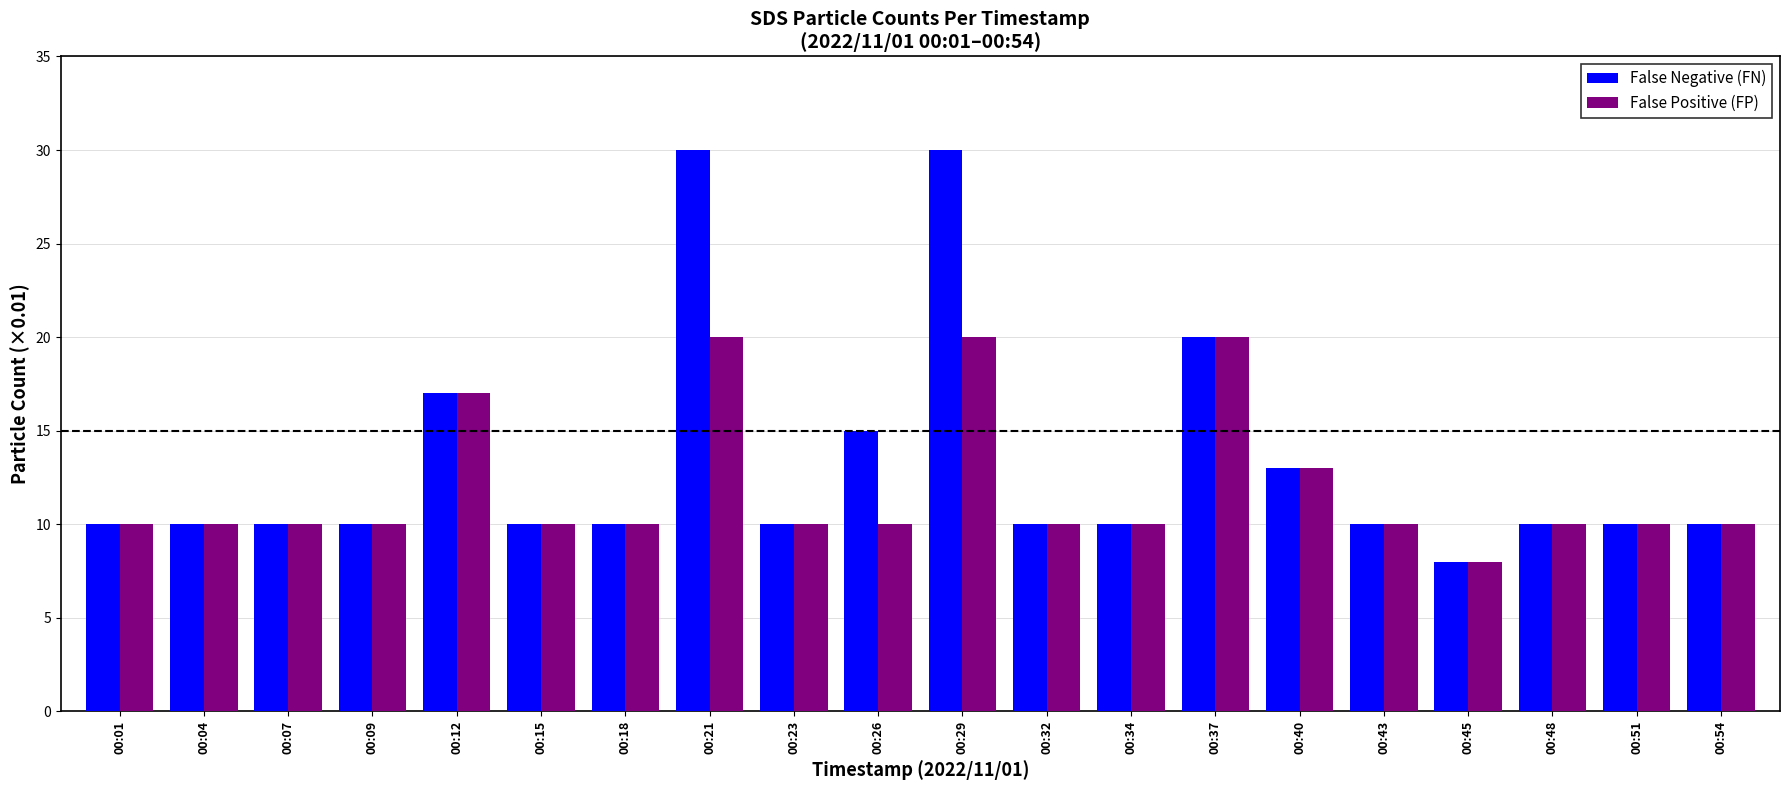

True or false: False Negative (FN) has a value of 7 at 00:15.

False